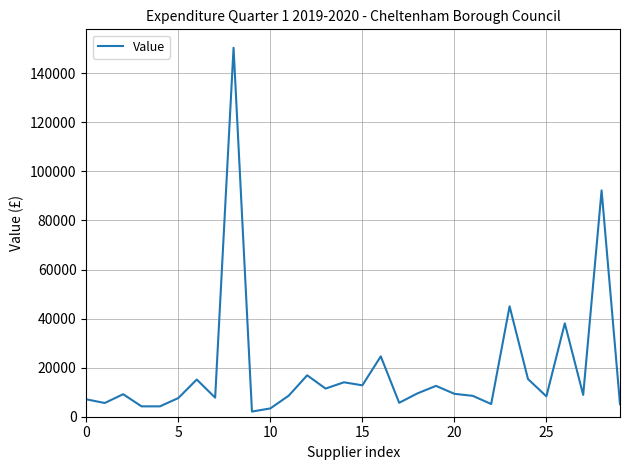

What is the difference between the maximum and minimum values?

148285.8